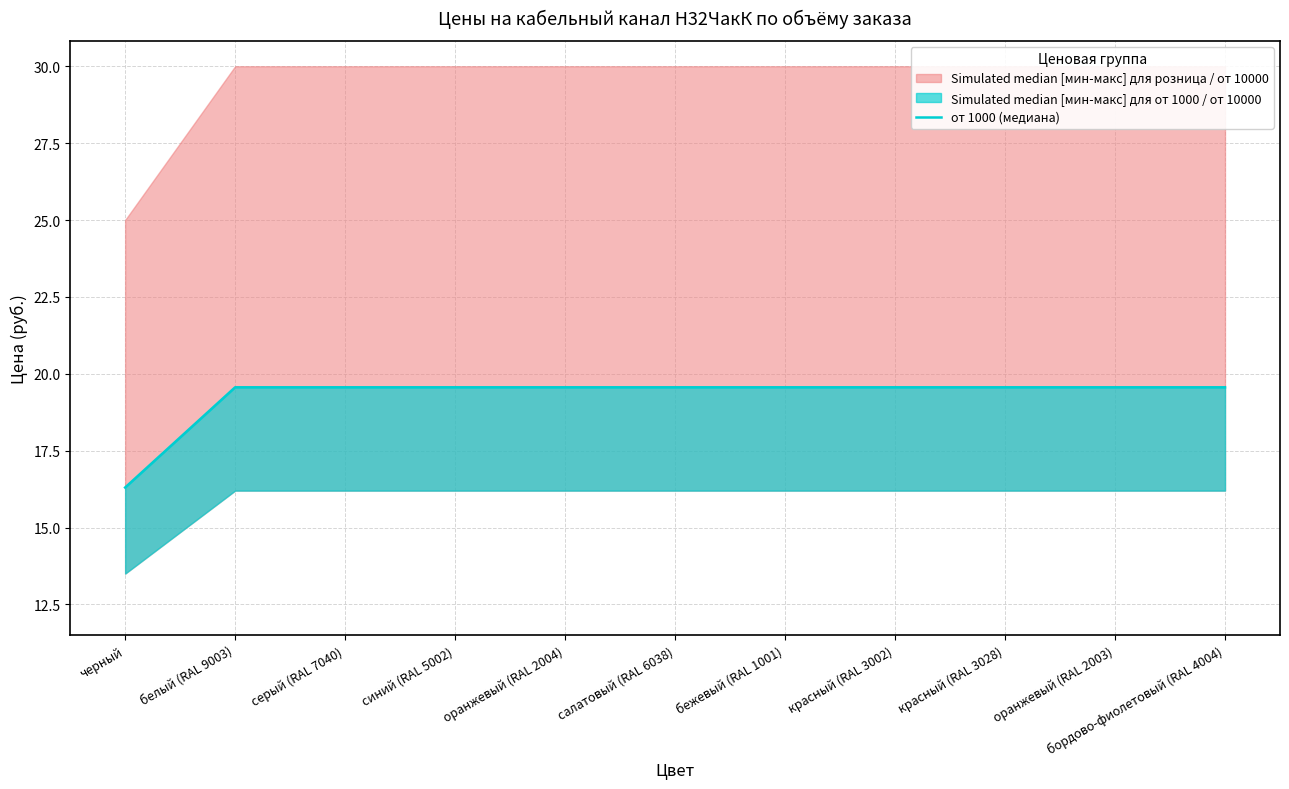

How many lines are shown in the chart?

1